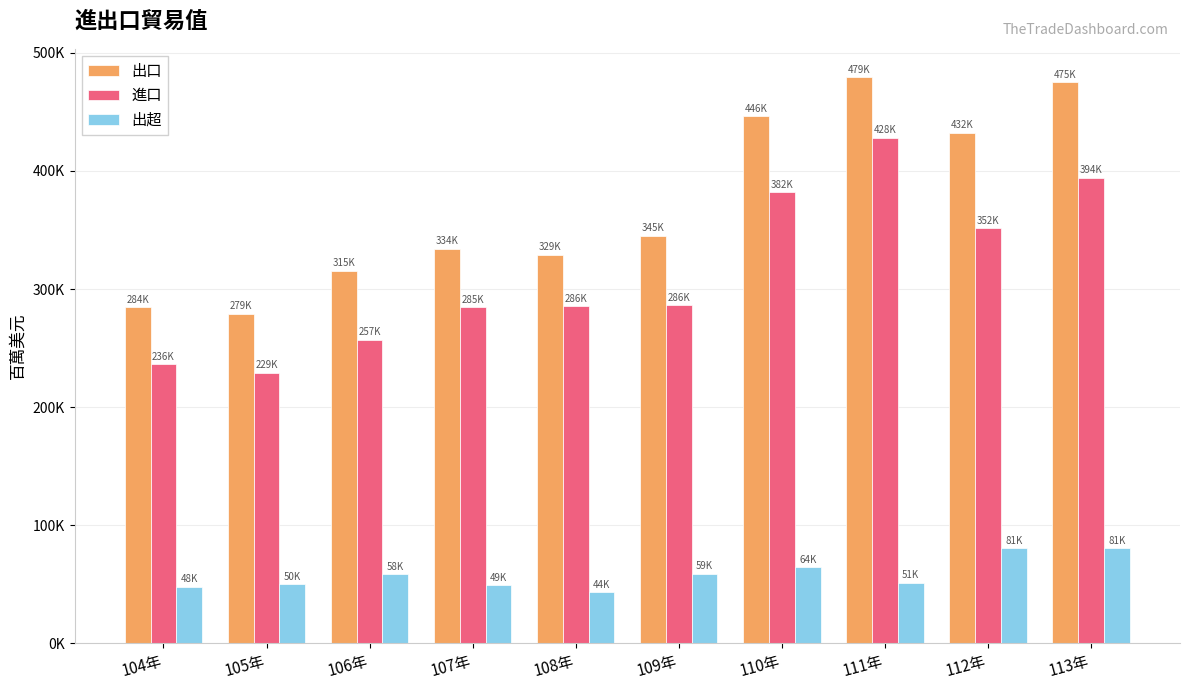

Reading left to right, transcribe all the data shown in this chart.

出口: 104年=284434.0	105年=279174.7	106年=315486.7	107年=334007.3	108年=329157.3	109年=345125.9	110年=446371.2	111年=479415.2	112年=432420.0	113年=474995.7
進口: 104年=236380.5	105年=229199.5	106年=257199.6	107年=284791.7	108年=285651.5	109年=286147.6	110年=381957.5	111年=428082.5	112年=351631.6	113年=394365.3
出超: 104年=48053.5	105年=49975.2	106年=58287.1	107年=49215.7	108年=43505.9	109年=58978.3	110年=64413.7	111年=51332.7	112年=80788.3	113年=80630.4